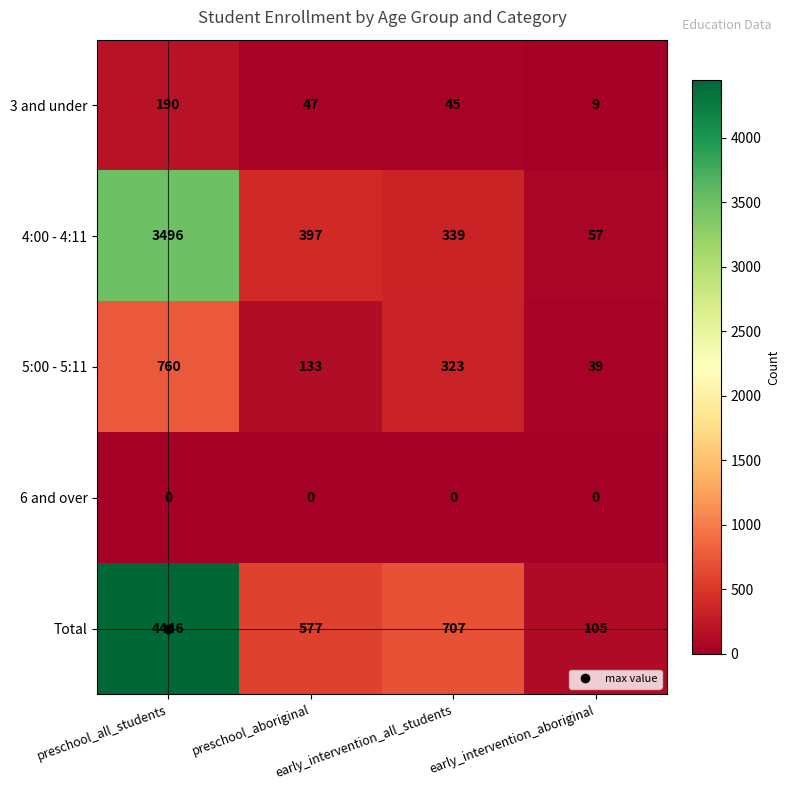

Which series has the largest total across all categories?

Total